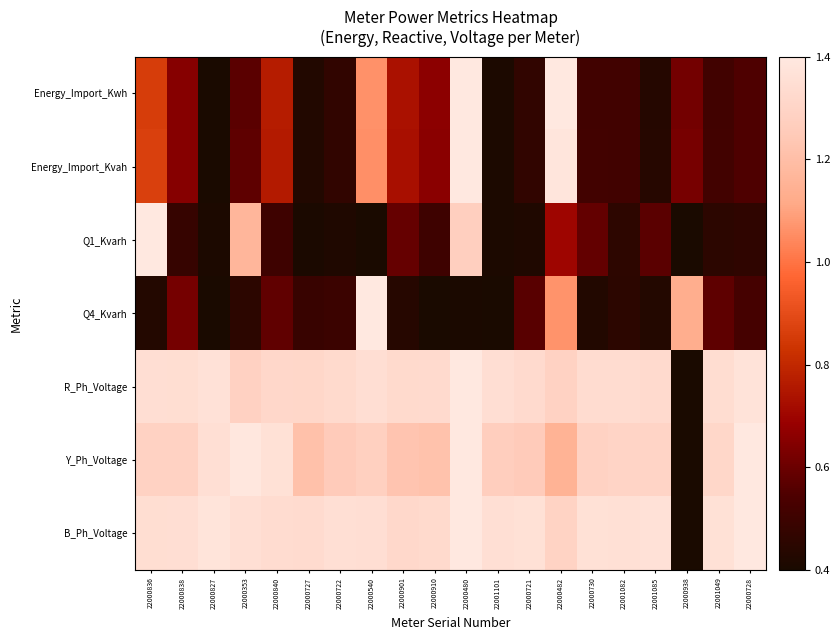

Reading right to left, extract all data points from this chart.

Energy_Import_Kwh: 22000728=0.1	22001049=0.1	22000938=0.2	22001085=0.0	22001082=0.1	22000730=0.1	22000482=1.0	22000721=0.1	22001101=0.0	22000480=1.0	22000910=0.3	22000901=0.3	22000540=0.7	22000722=0.1	22000727=0.0	22000840=0.4	22000353=0.2	22000827=0.0	22000838=0.3	22000836=0.5
Energy_Import_Kvah: 22000728=0.1	22001049=0.1	22000938=0.2	22001085=0.0	22001082=0.1	22000730=0.1	22000482=1.0	22000721=0.1	22001101=0.0	22000480=1.0	22000910=0.3	22000901=0.3	22000540=0.7	22000722=0.1	22000727=0.0	22000840=0.4	22000353=0.2	22000827=0.0	22000838=0.3	22000836=0.5
Q1_Kvarh: 22000728=0.1	22001049=0.1	22000938=0.0	22001085=0.2	22001082=0.1	22000730=0.2	22000482=0.3	22000721=0.0	22001101=0.0	22000480=0.9	22000910=0.1	22000901=0.2	22000540=0.0	22000722=0.0	22000727=0.0	22000840=0.1	22000353=0.8	22000827=0.0	22000838=0.1	22000836=1.0
Q4_Kvarh: 22000728=0.1	22001049=0.2	22000938=0.7	22001085=0.0	22001082=0.1	22000730=0.0	22000482=0.7	22000721=0.2	22001101=0.0	22000480=0.0	22000910=0.0	22000901=0.0	22000540=1.0	22000722=0.1	22000727=0.1	22000840=0.2	22000353=0.1	22000827=0.0	22000838=0.2	22000836=0.0
R_Ph_Voltage: 22000728=1.0	22001049=0.9	22000938=0.0	22001085=0.9	22001082=0.9	22000730=0.9	22000482=0.9	22000721=0.9	22001101=1.0	22000480=1.0	22000910=0.9	22000901=0.9	22000540=0.9	22000722=0.9	22000727=0.9	22000840=0.9	22000353=0.9	22000827=1.0	22000838=0.9	22000836=1.0
Y_Ph_Voltage: 22000728=1.0	22001049=0.9	22000938=0.0	22001085=0.9	22001082=0.9	22000730=0.9	22000482=0.8	22000721=0.9	22001101=0.9	22000480=1.0	22000910=0.8	22000901=0.8	22000540=0.9	22000722=0.9	22000727=0.8	22000840=1.0	22000353=1.0	22000827=1.0	22000838=0.9	22000836=0.9
B_Ph_Voltage: 22000728=1.0	22001049=1.0	22000938=0.0	22001085=1.0	22001082=1.0	22000730=1.0	22000482=0.9	22000721=1.0	22001101=1.0	22000480=1.0	22000910=0.9	22000901=0.9	22000540=1.0	22000722=1.0	22000727=0.9	22000840=0.9	22000353=1.0	22000827=1.0	22000838=1.0	22000836=0.9